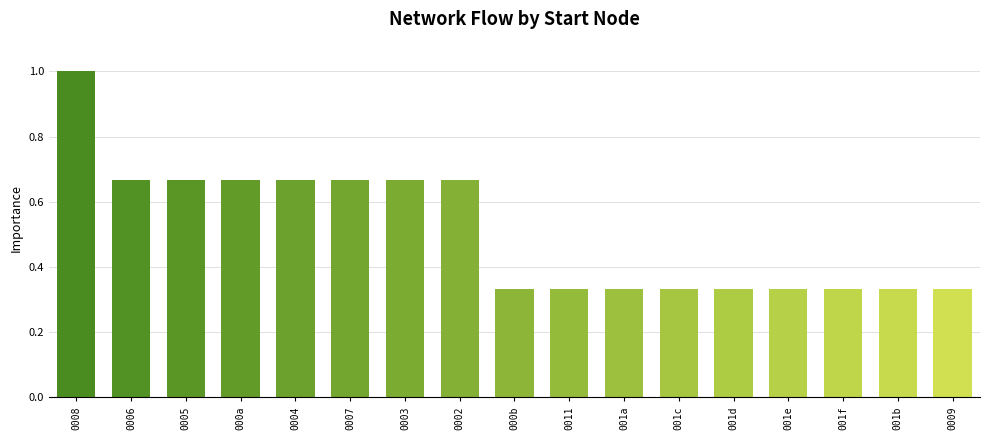

What is the label of the 6th bar from the left?

0007